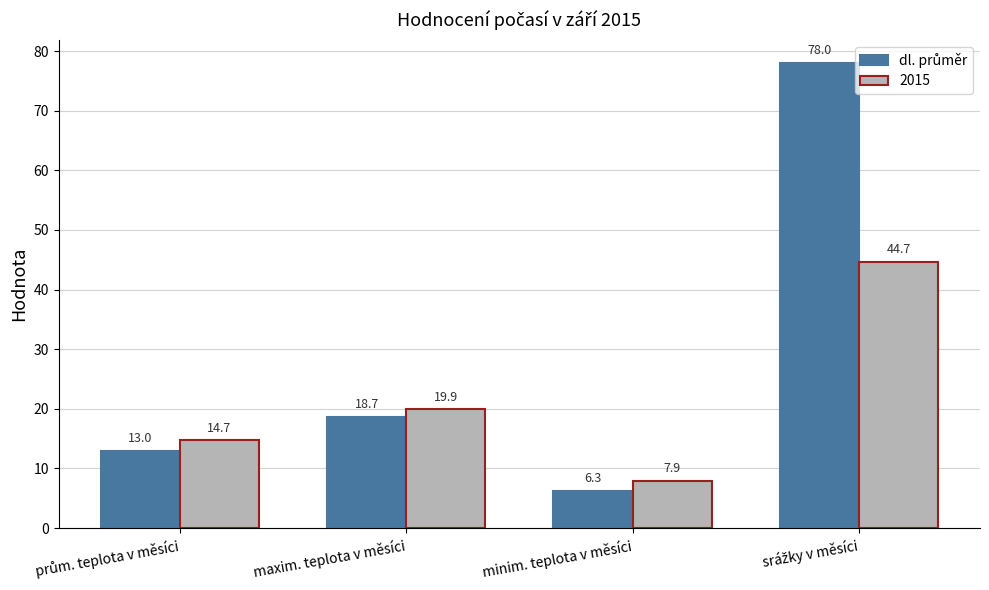

What is the difference between the maximum and second lowest values in the 2015 series?

30.0